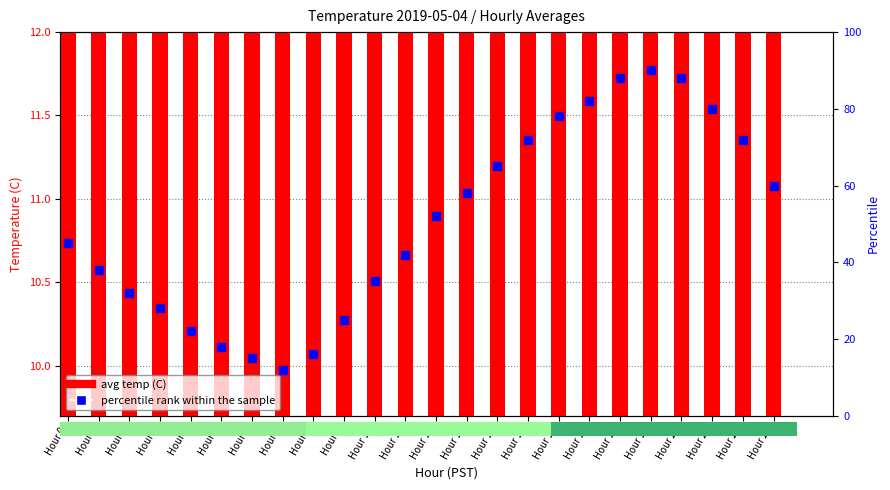

Which series contains the highest Y value?

percentile rank within the sample